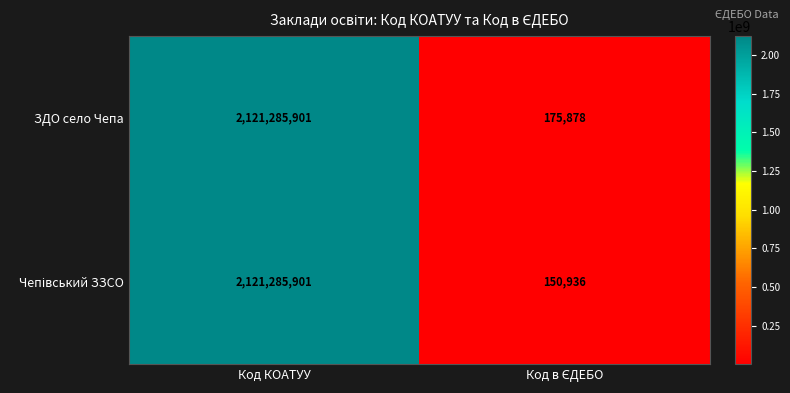

What value does the ЗДО село Чепа series have at Код КОАТУУ, to the nearest 50?

2121285900